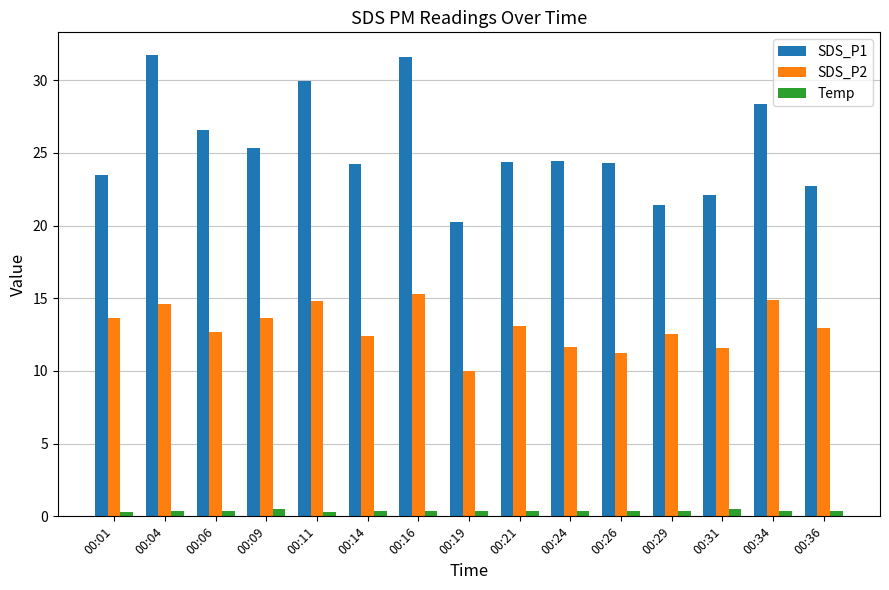

What is the difference between the maximum and minimum values in the Temp series?

0.2